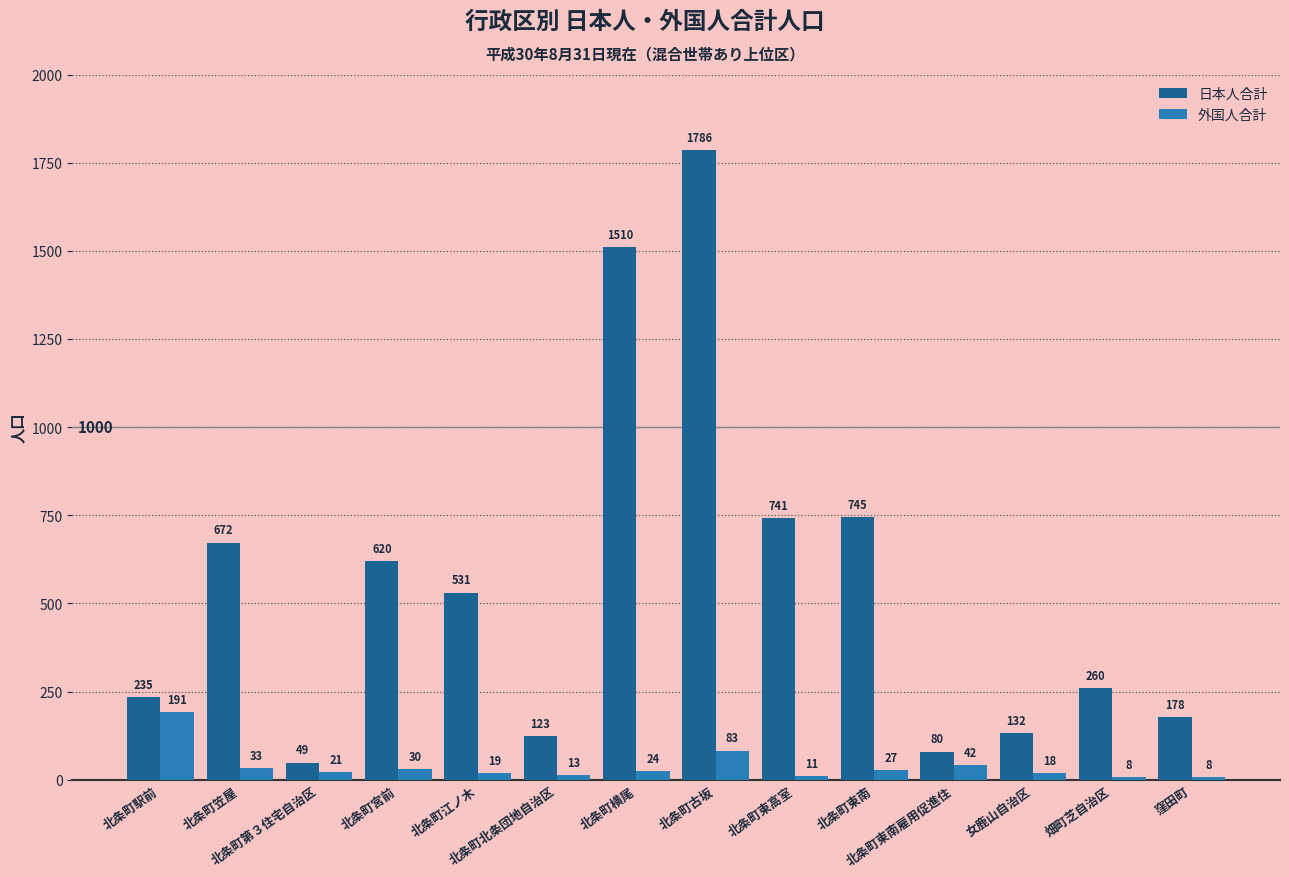

Which series has the largest range (max minus min)?

日本人合計